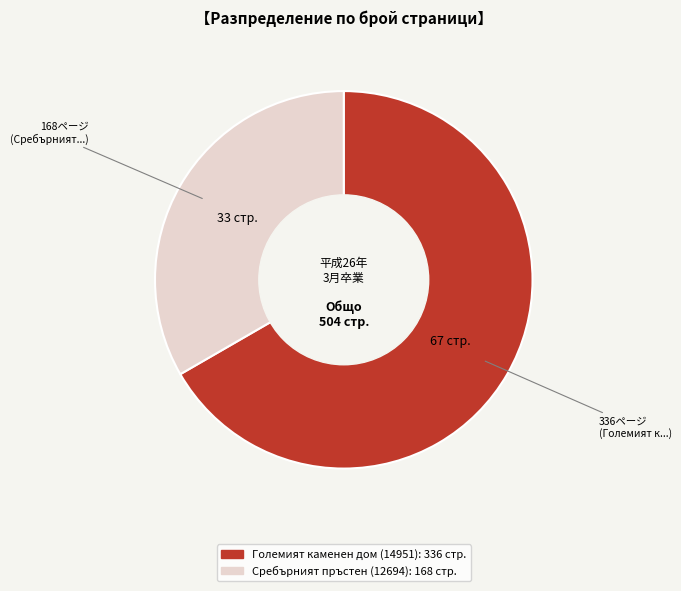

Is it true that Големият каменен дом (14951) is 52% of the pie?

False